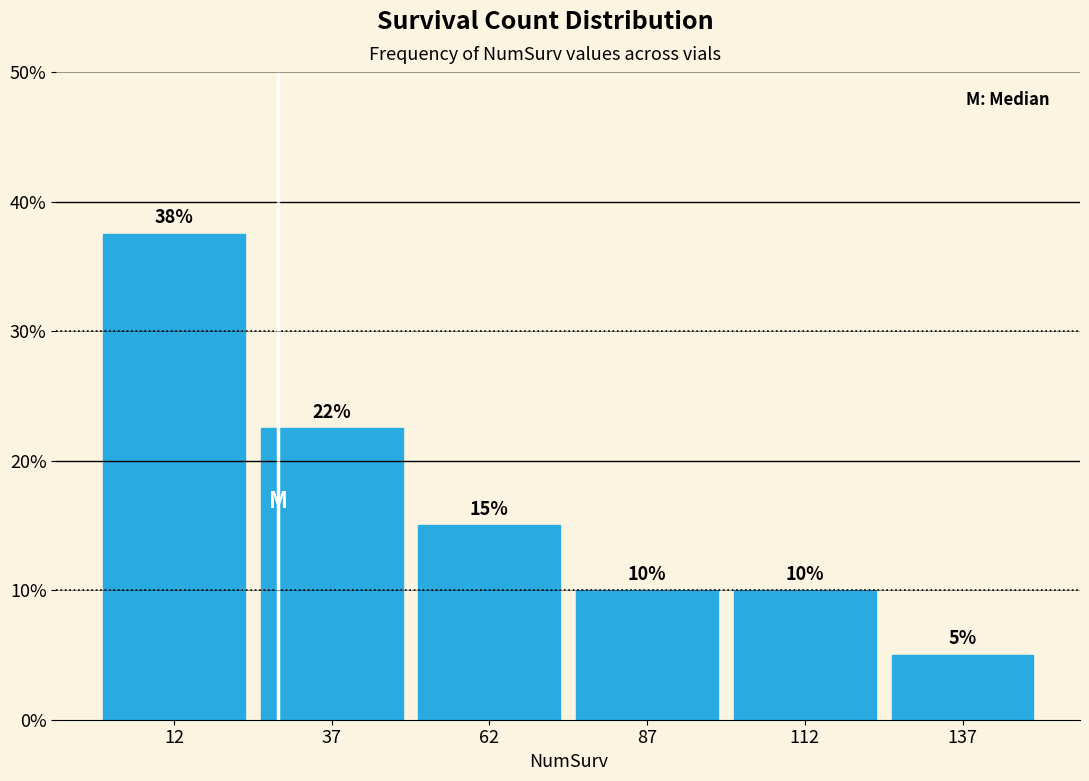

Which range on the x-axis has the tallest bar?

0 to 25